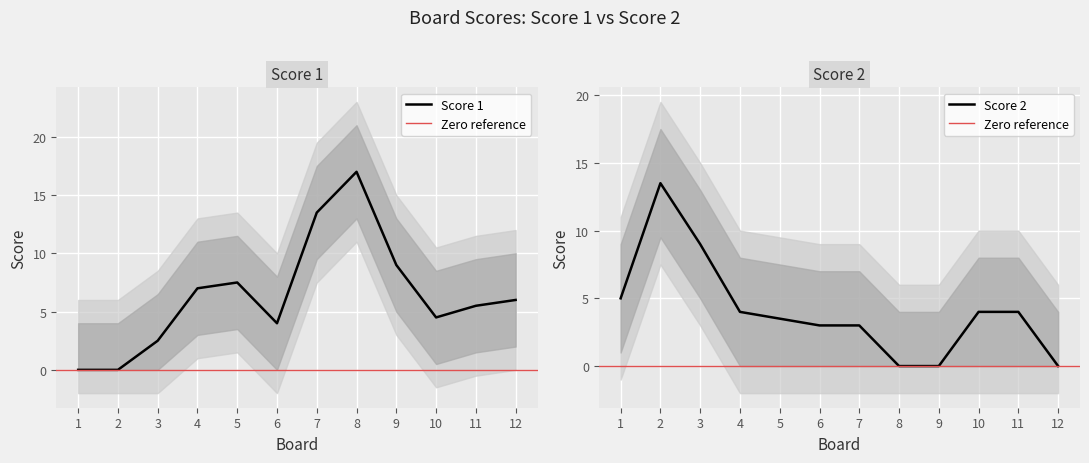

How many interior local valleys does the Score 1 series have?

2